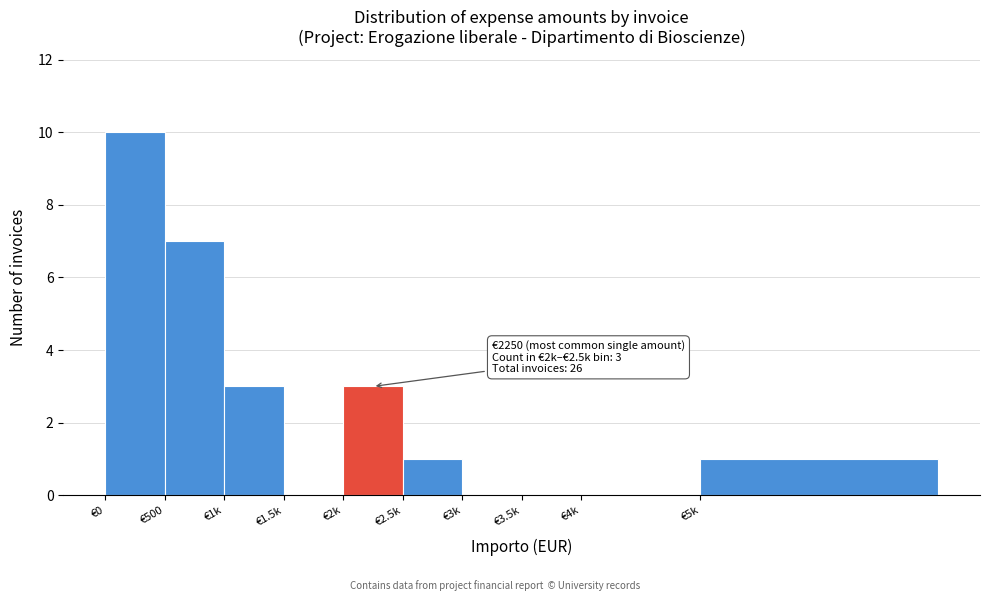

Reading left to right, transcribe all the data shown in this chart.

€0=10	€500=7	€1k=3	€1.5k=0	€2k=3	€2.5k=1	€3k=0	€3.5k=0	€4k=0	€5k=1